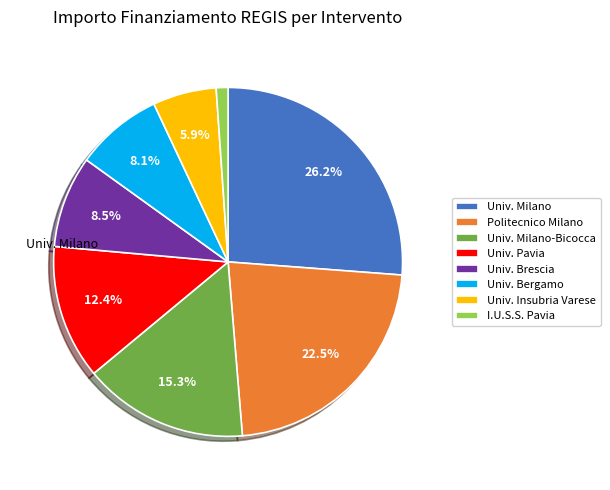

What portion of the pie excludes Univ. Milano-Bicocca?

84.7%